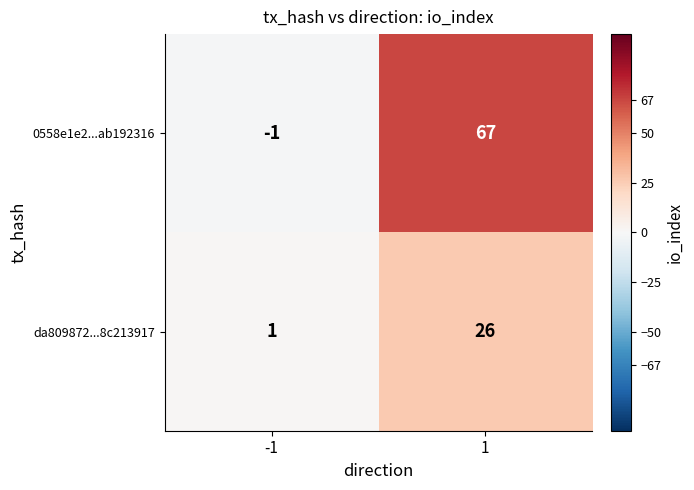

Between -1 and 1, which series saw the biggest shift?

0558e1e2...ab192316